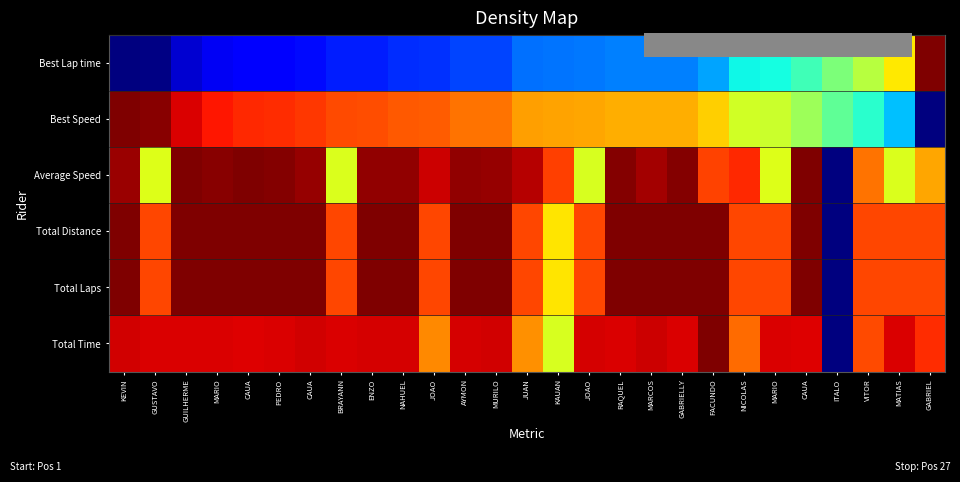

What is the difference between the highest and lowest values at NICOLAS?

0.5